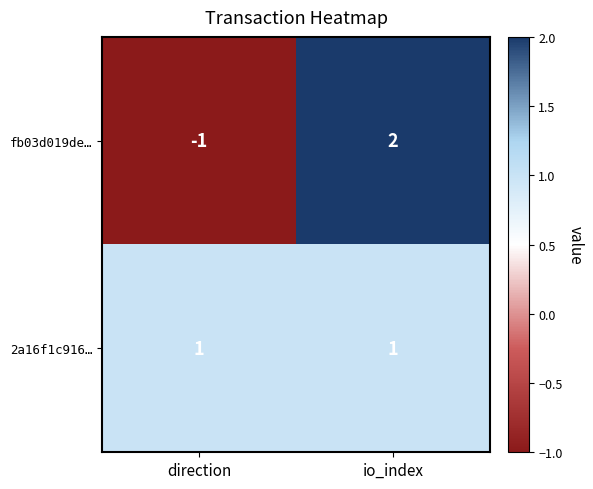

What is the minimum value shown in the chart?

-1